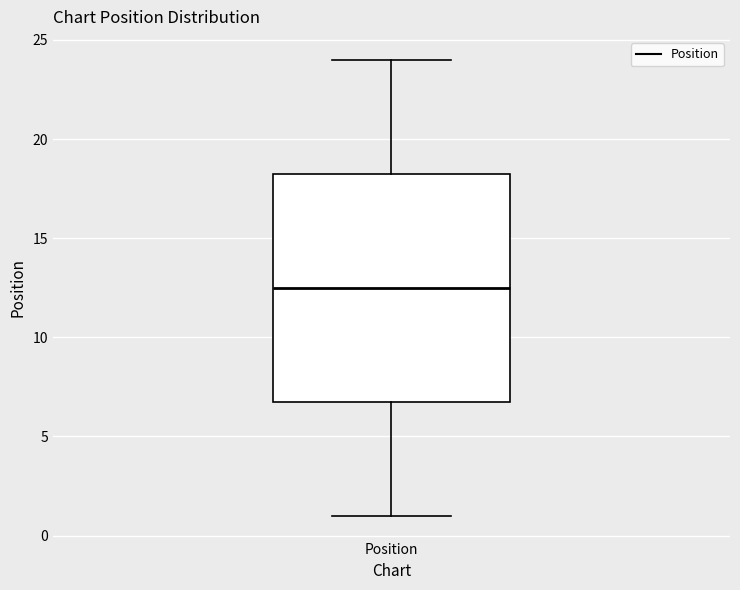

Where is the lower edge of the box for Position on the y-axis? The values are not printed on the chart, so give them approximately, as read against the axis.

7.0